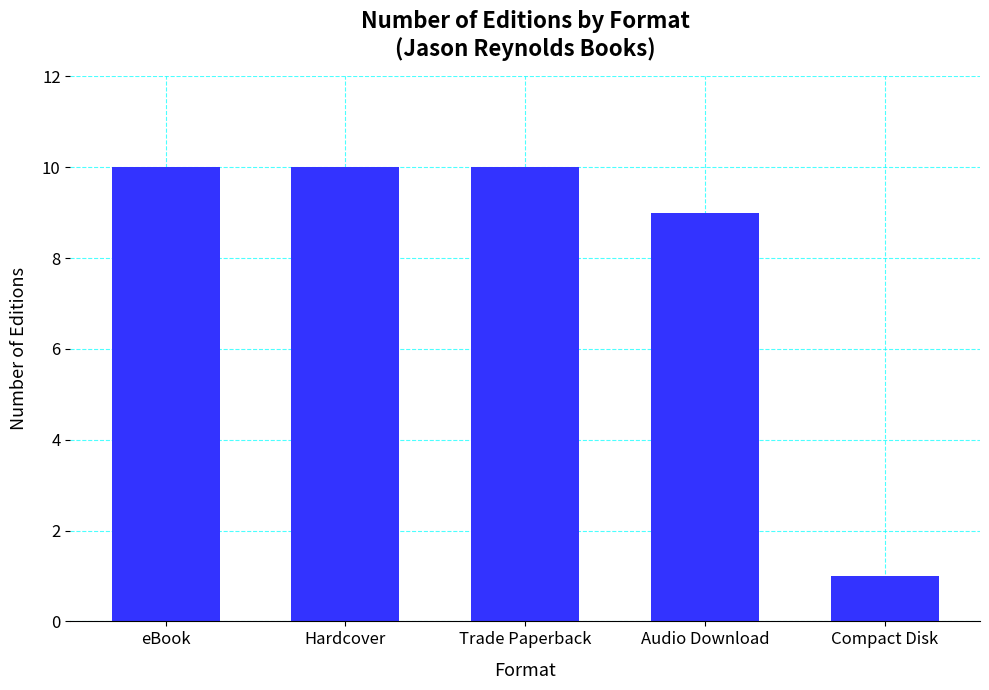

True or false: the data shows 16 at eBook.

False